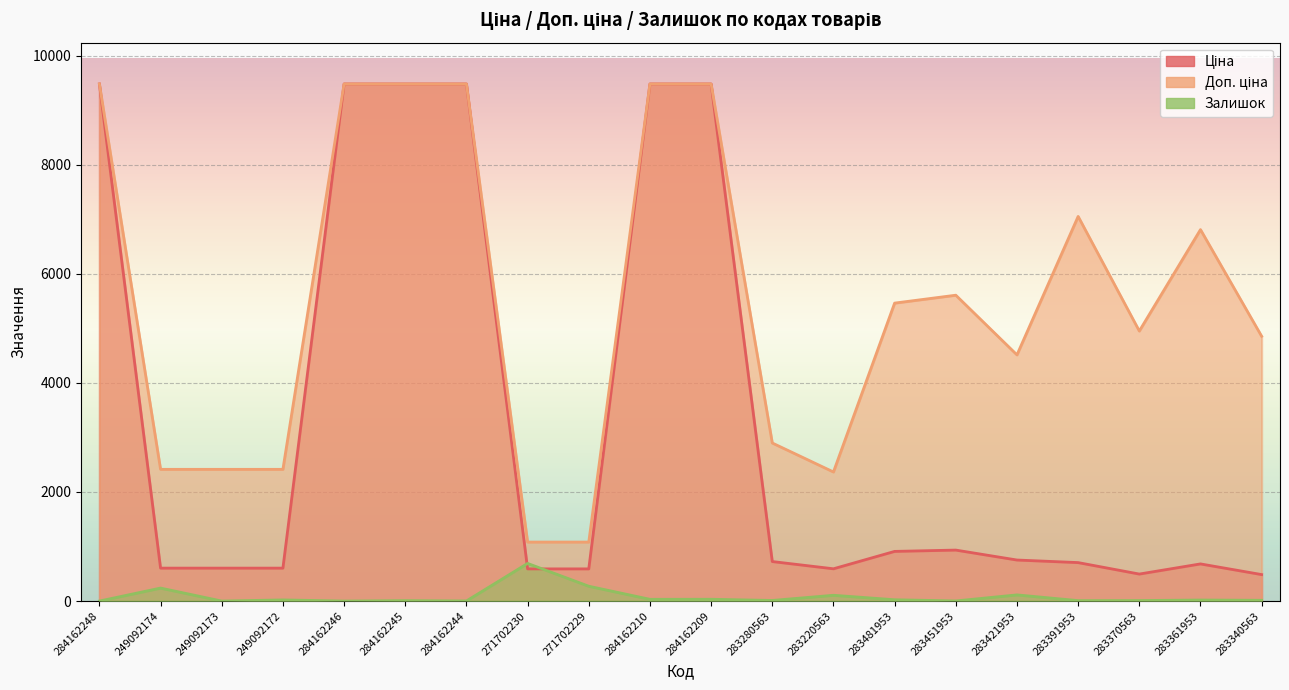

What is the sum of the Залишок values at 249092172 and 283370563?

30.0